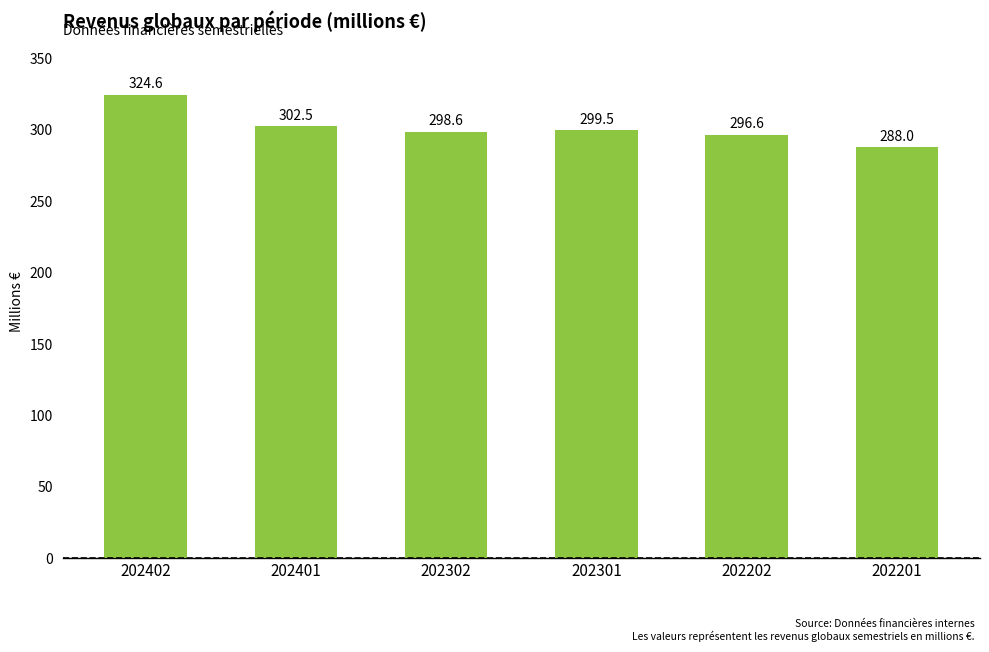

How many values are below 299?

3